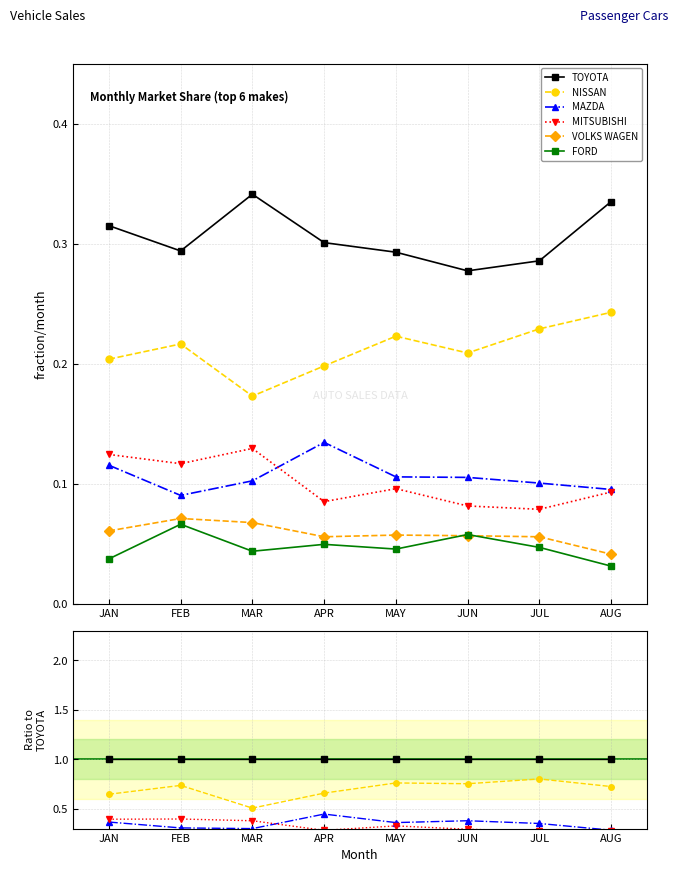

True or false: FORD has more than 0 points higher than both neighbors.

True